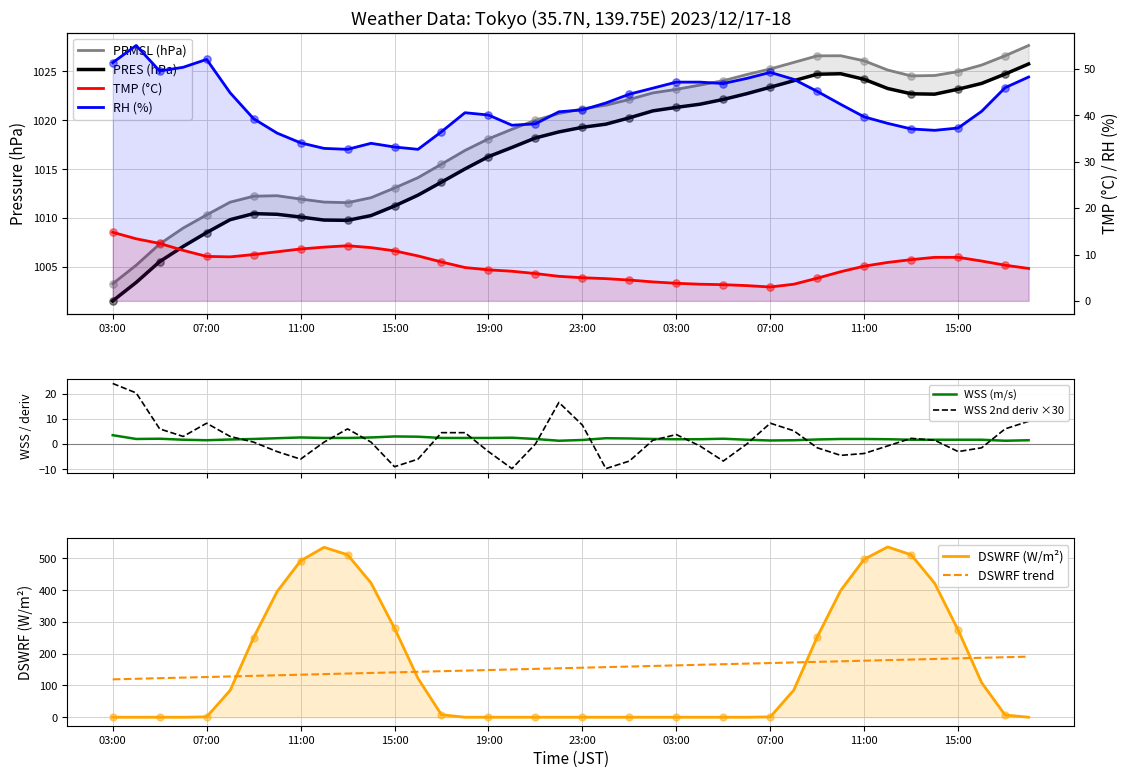

At how many categories does at least one series exceed 913?

40